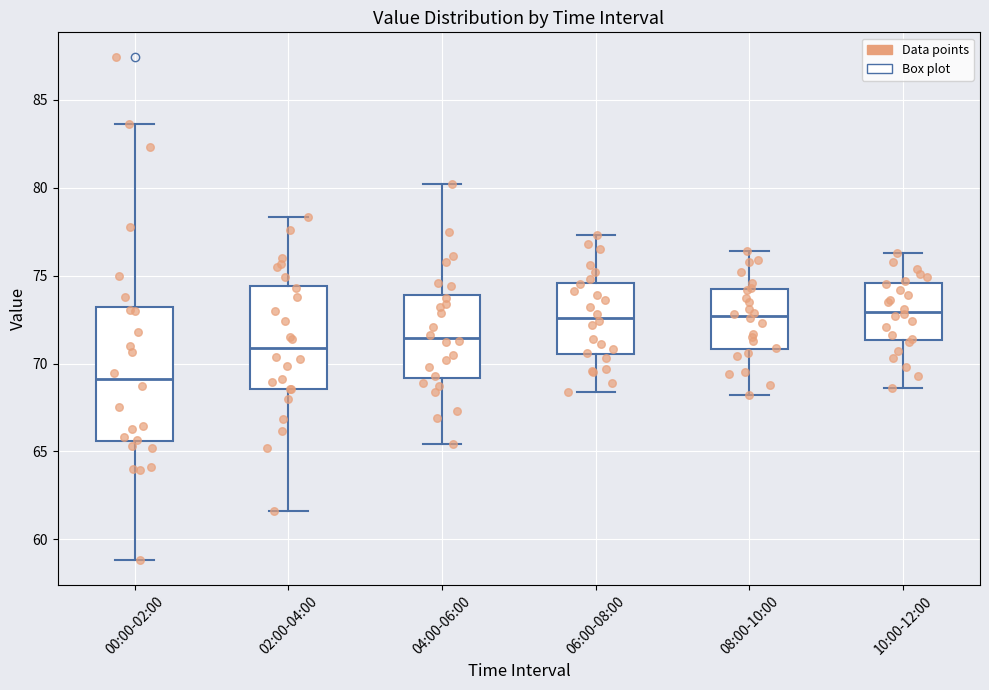

Comparing the boxes themselves (not the whiskers), which one is the tallest?

00:00-02:00